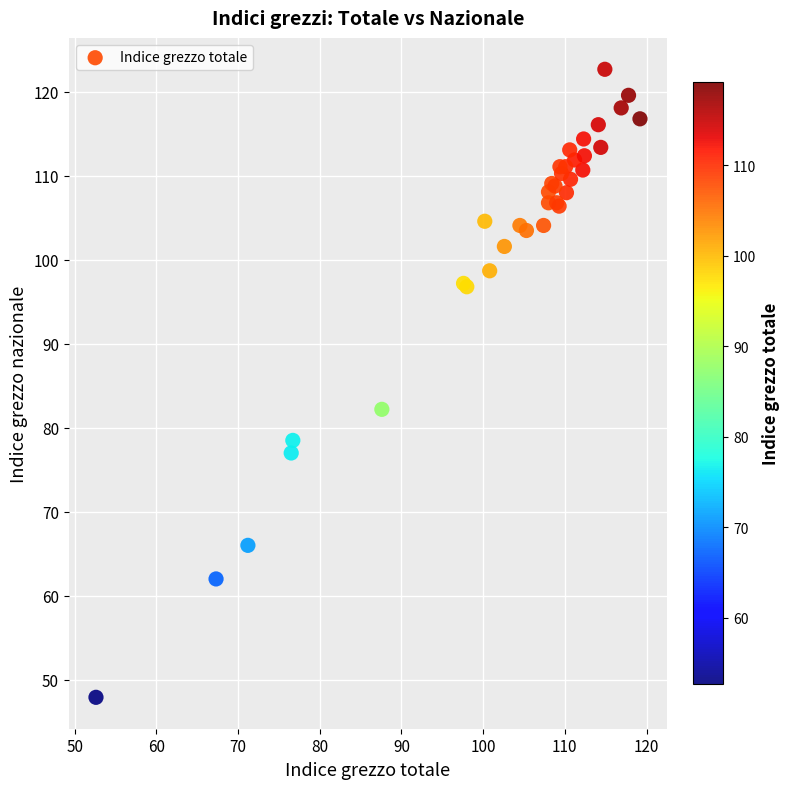

What Y value in the scatter plot is closest to 85?

82.2